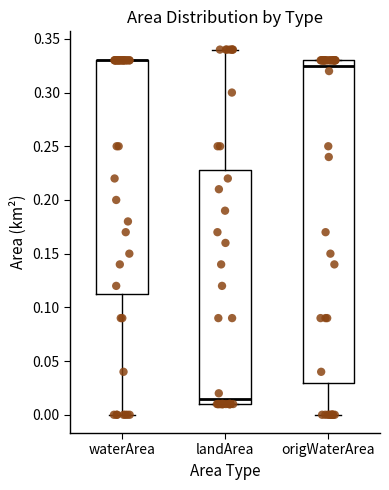

Reading left to right, read every box against the y-axis: the position of its median line, the range the box covers, and the ends of its whiskers. The values are not printed on the chart, so give them approximately, as read against the axis.

waterArea: median 0.330 (drawn on the box's upper edge), box 0.115 to 0.330, whiskers 0.000 to 0.330
landArea: median 0.015, box 0.010 to 0.230, whiskers 0.010 to 0.340
origWaterArea: median 0.325, box 0.030 to 0.330, whiskers 0.000 to 0.330